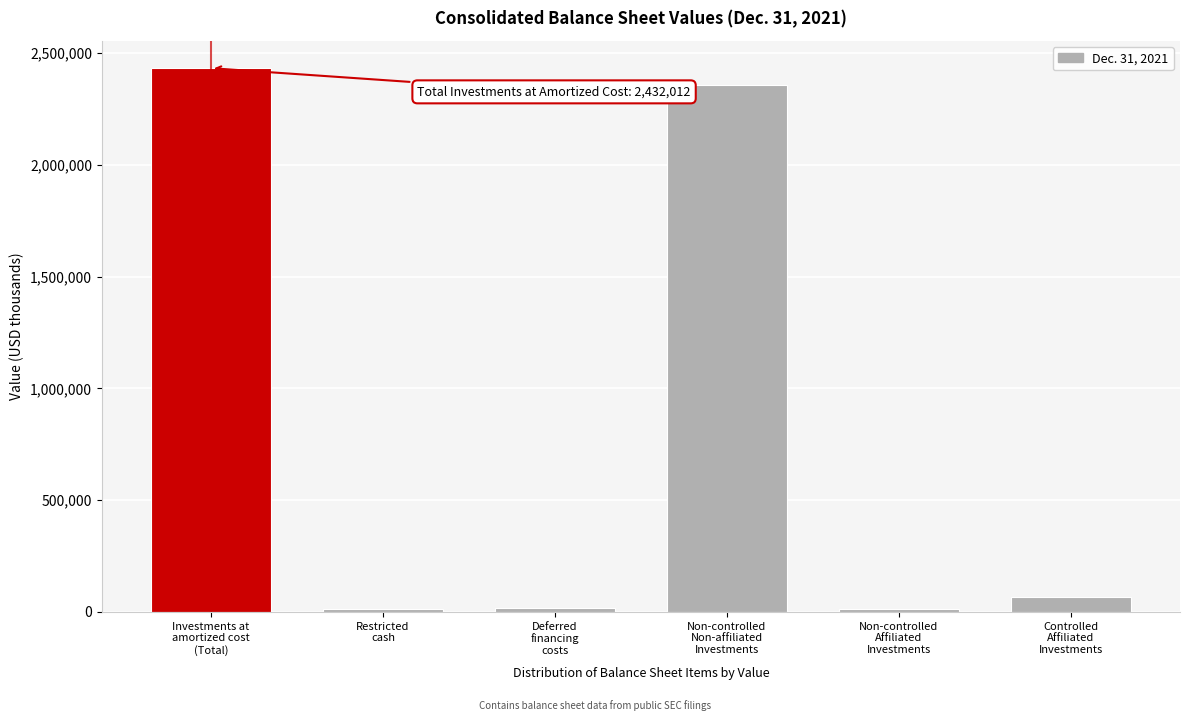

What is the average value?

816262